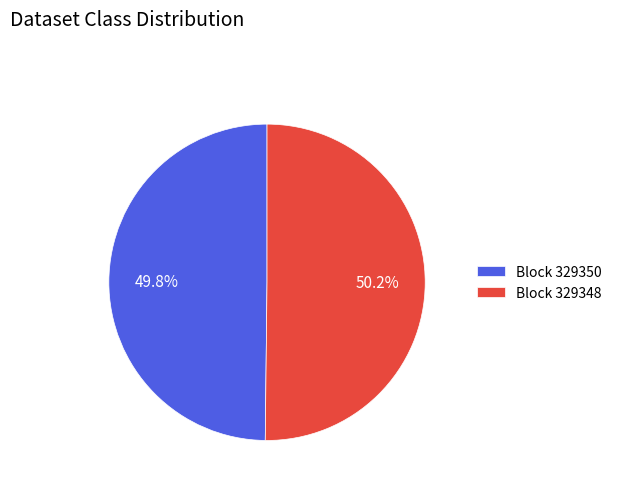

Does any single category account for the majority?

Yes